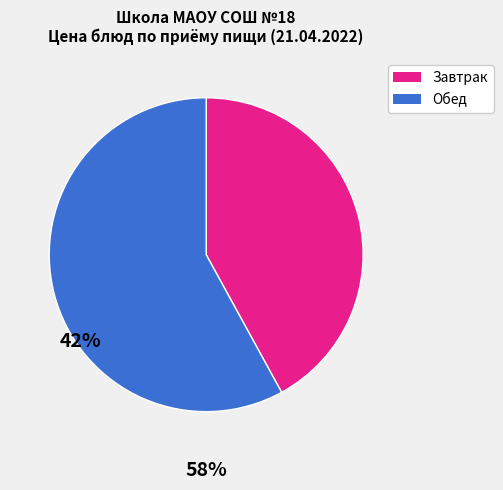

Is there a majority slice in this chart?

Yes